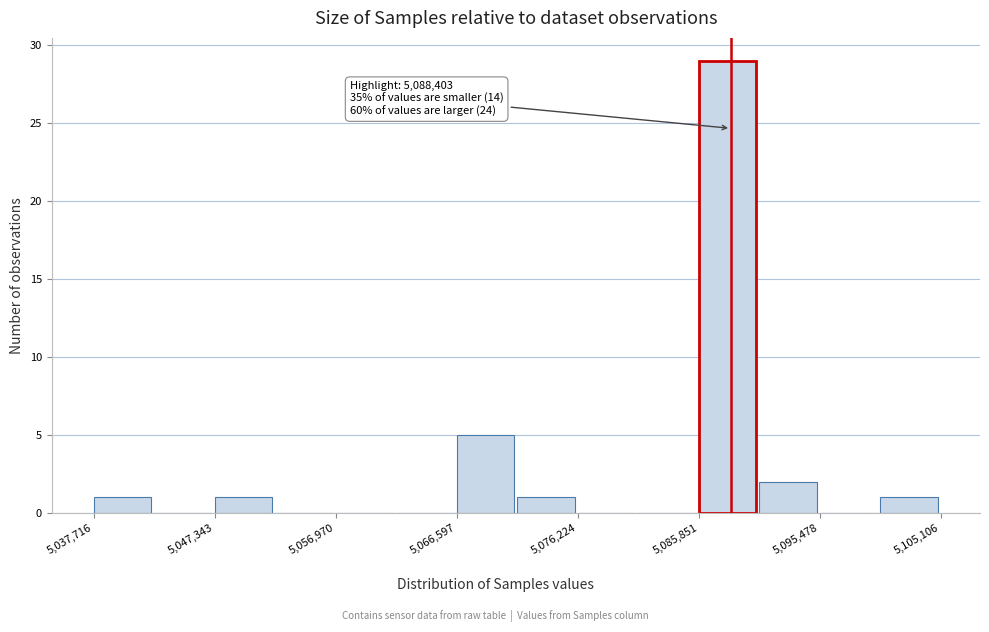

Which range on the x-axis has the tallest bar?

5086000 to 5091000